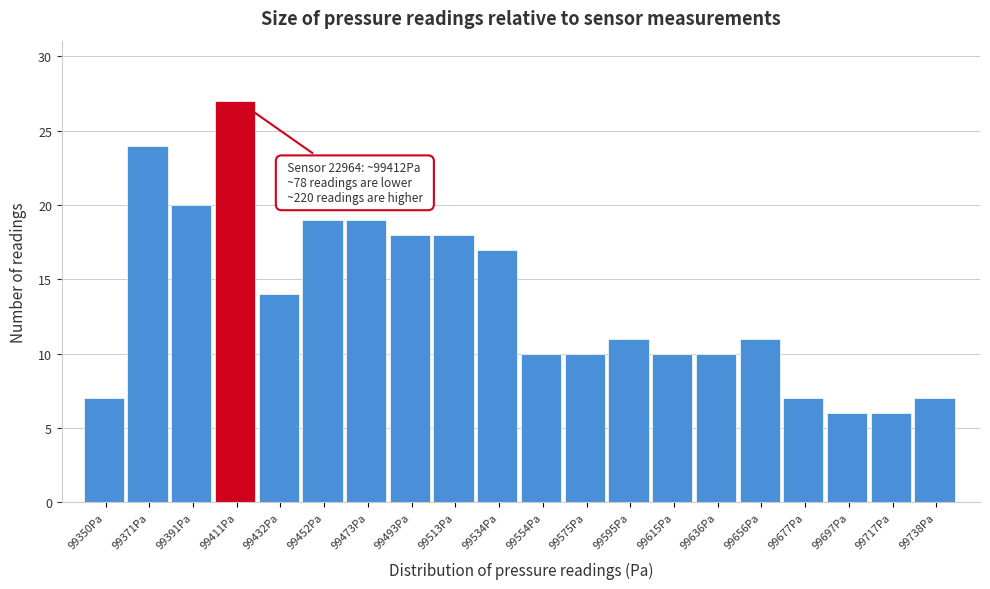

Over which range of the x-axis is the bar tallest?

99400 to 99420